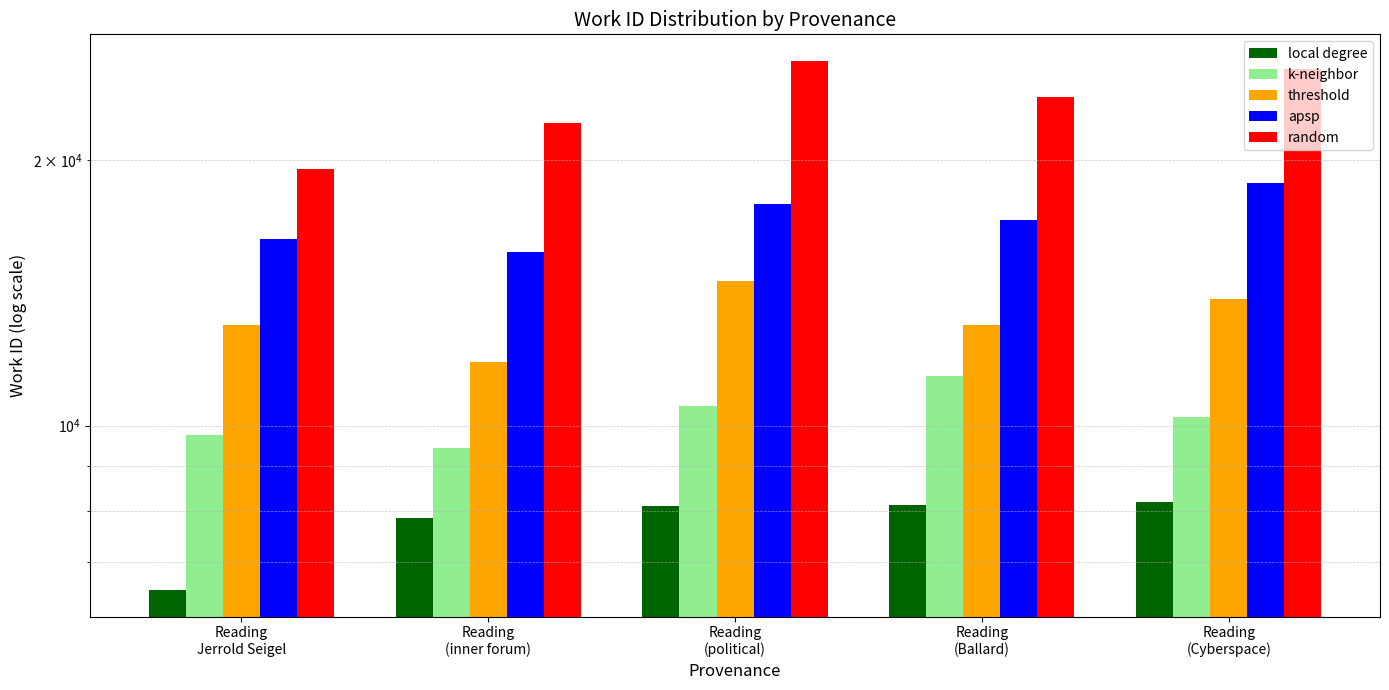

Which series has the largest total across all categories?

random